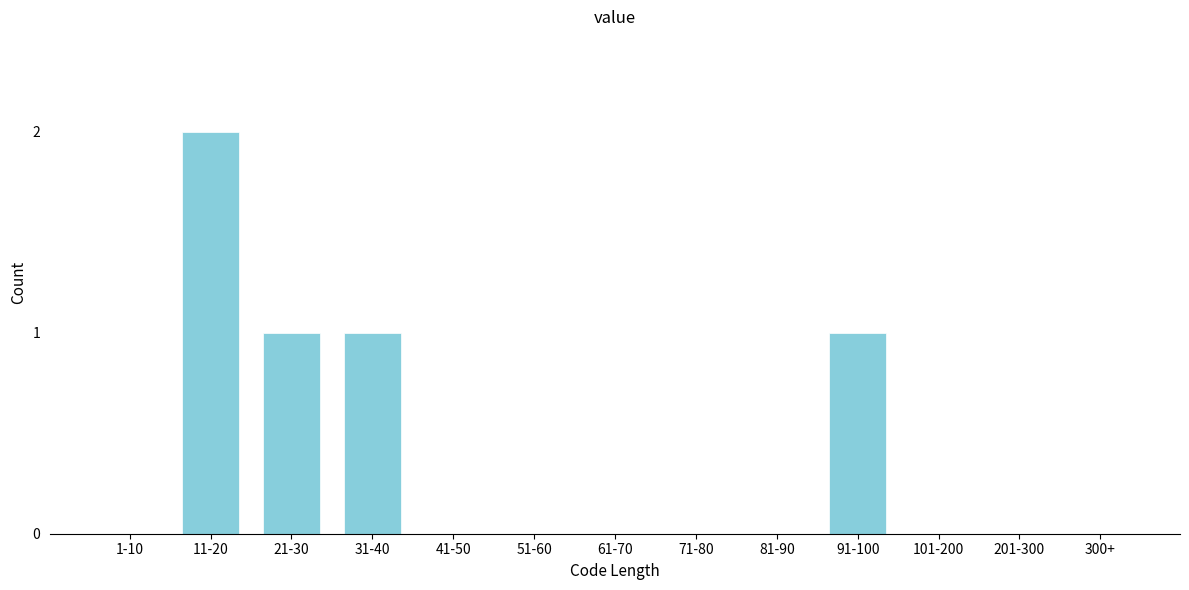

Reading left to right, extract all data points from this chart.

1-10=0	11-20=2	21-30=1	31-40=1	41-50=0	51-60=0	61-70=0	71-80=0	81-90=0	91-100=1	101-200=0	201-300=0	300+=0